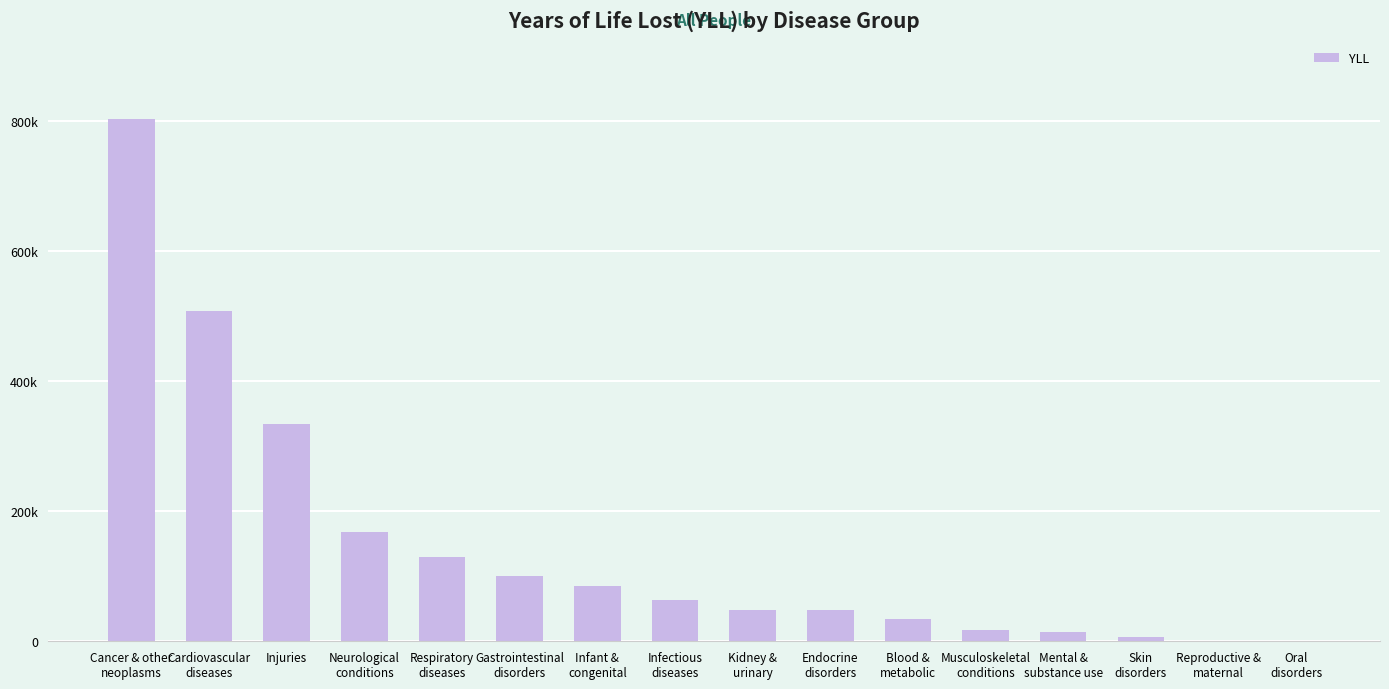

Which category has the lowest value across all series?

Oral
disorders